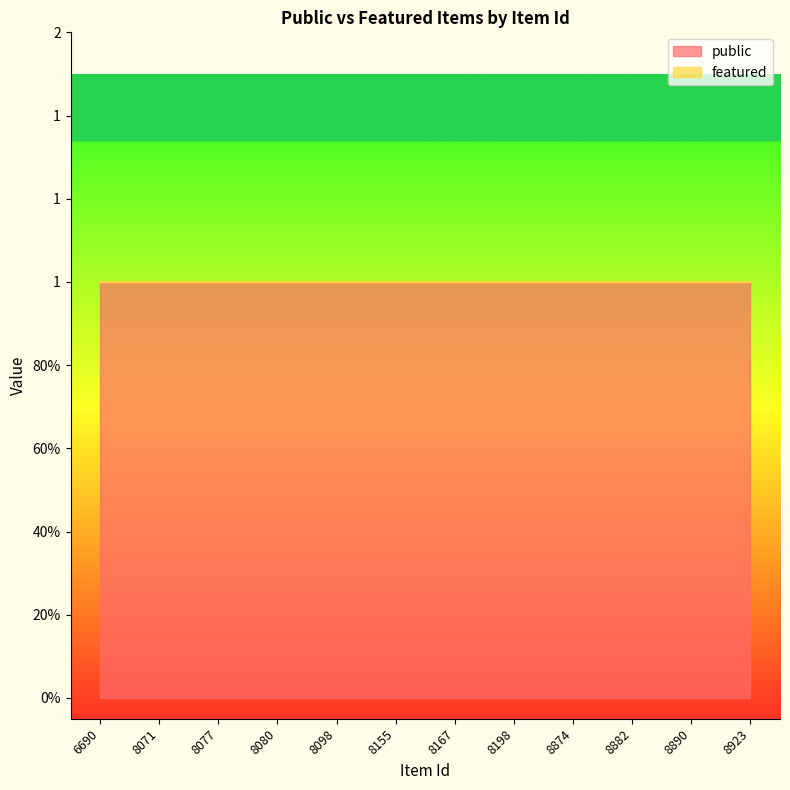

What is the value of the public point at the 3rd from the left?

1